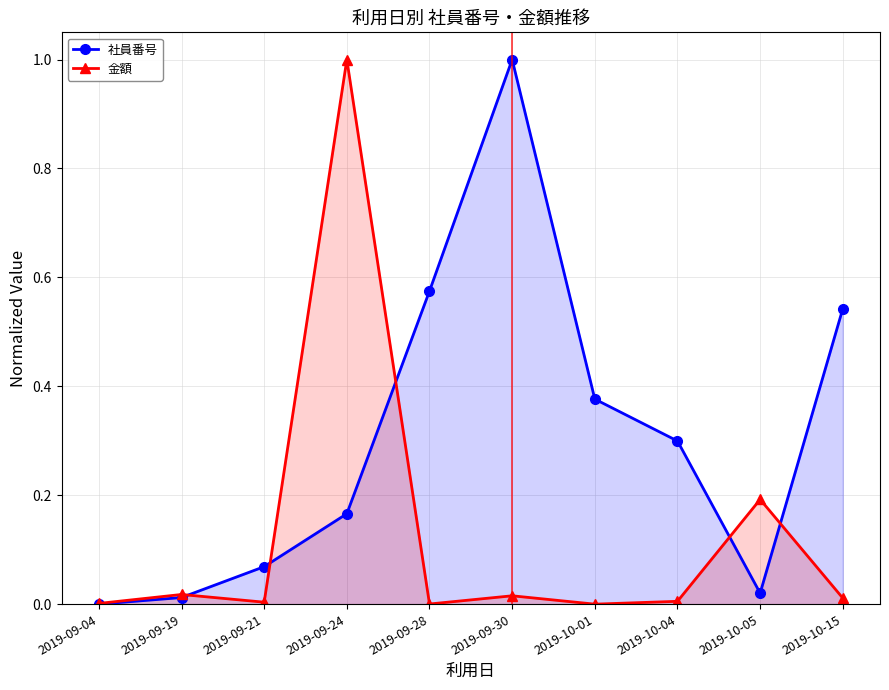

How many interior local peaks does the 社員番号 series have?

1